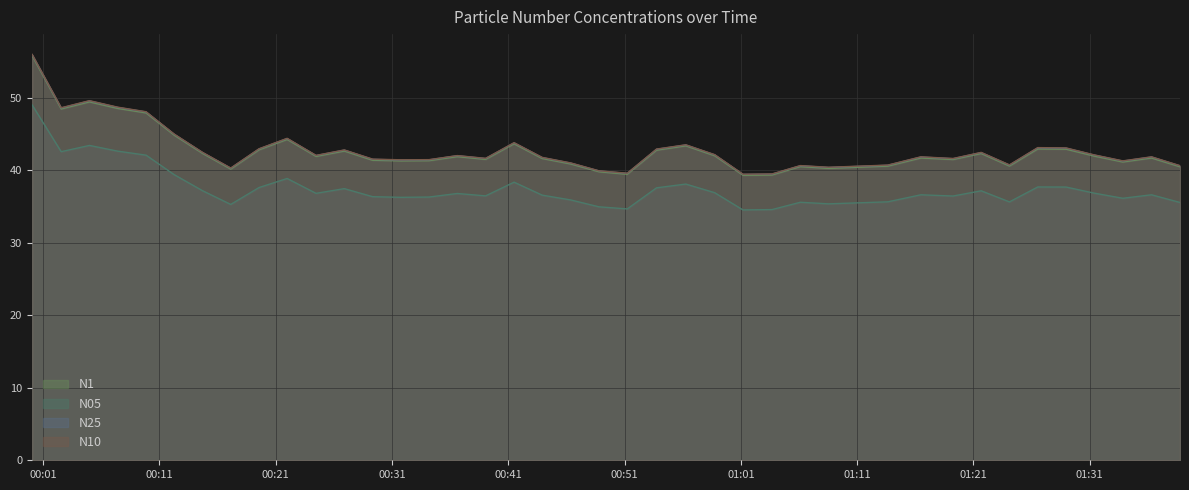

How many distinct data groups are displayed?

4